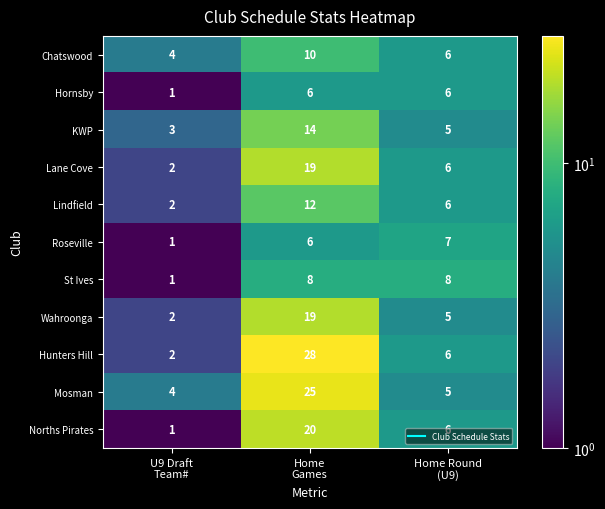

Which series has the largest total across all categories?

Hunters Hill